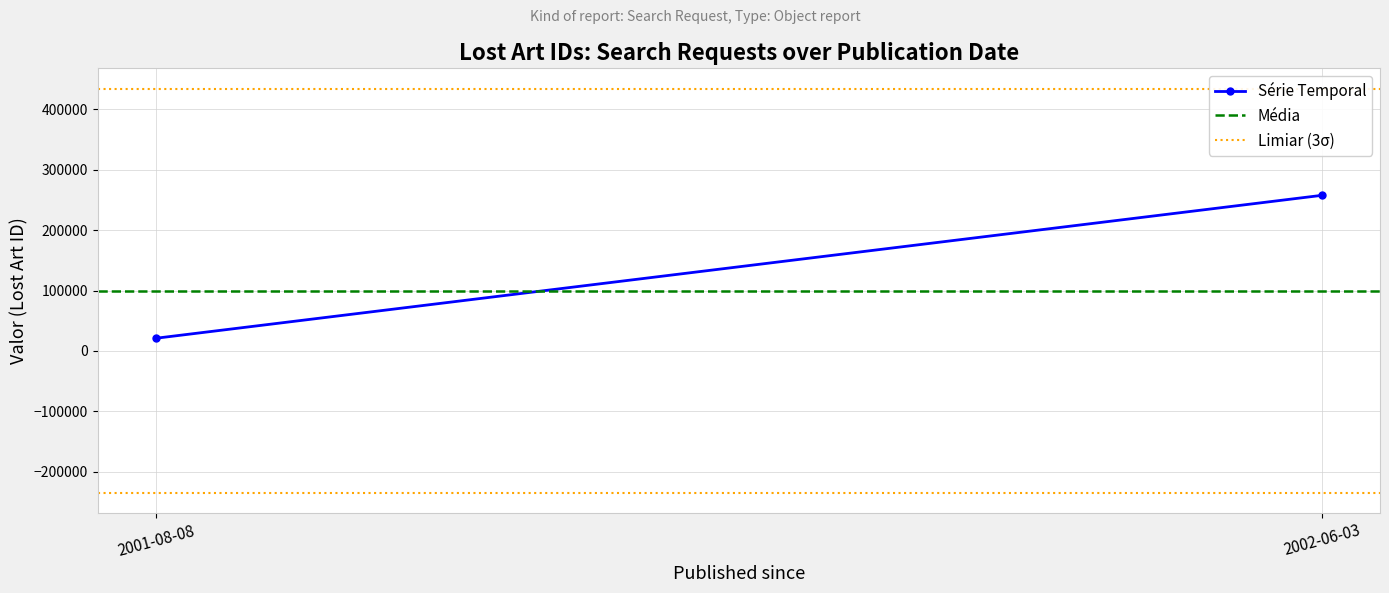

Which label corresponds to the smallest value in the chart?

2001-08-08